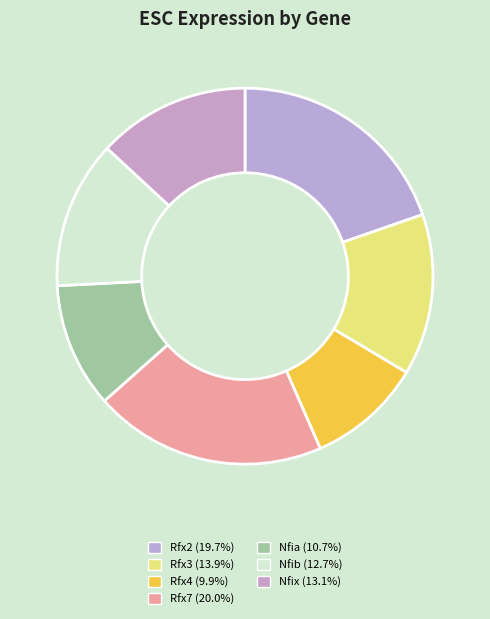

Does Nfib represent more than half of the total?

No